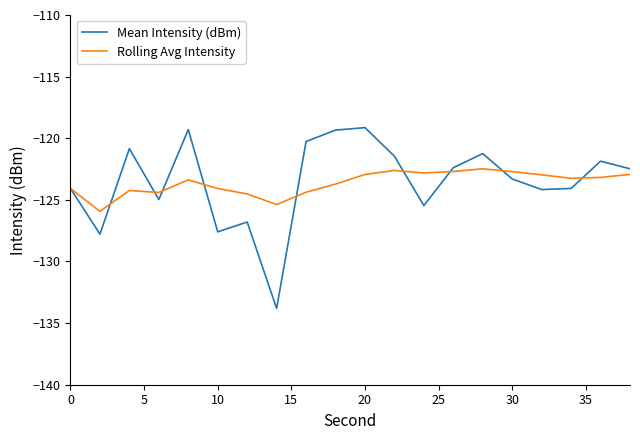

True or false: Rolling Avg Intensity and Mean Intensity (dBm) cross at least once.

True